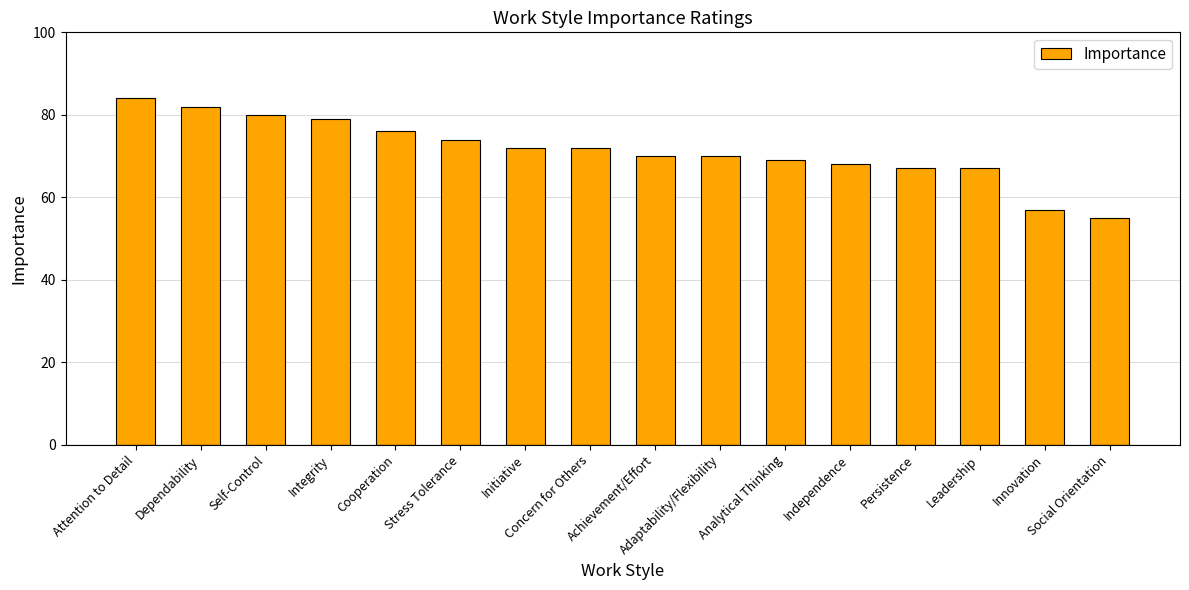

What is the average value?

71